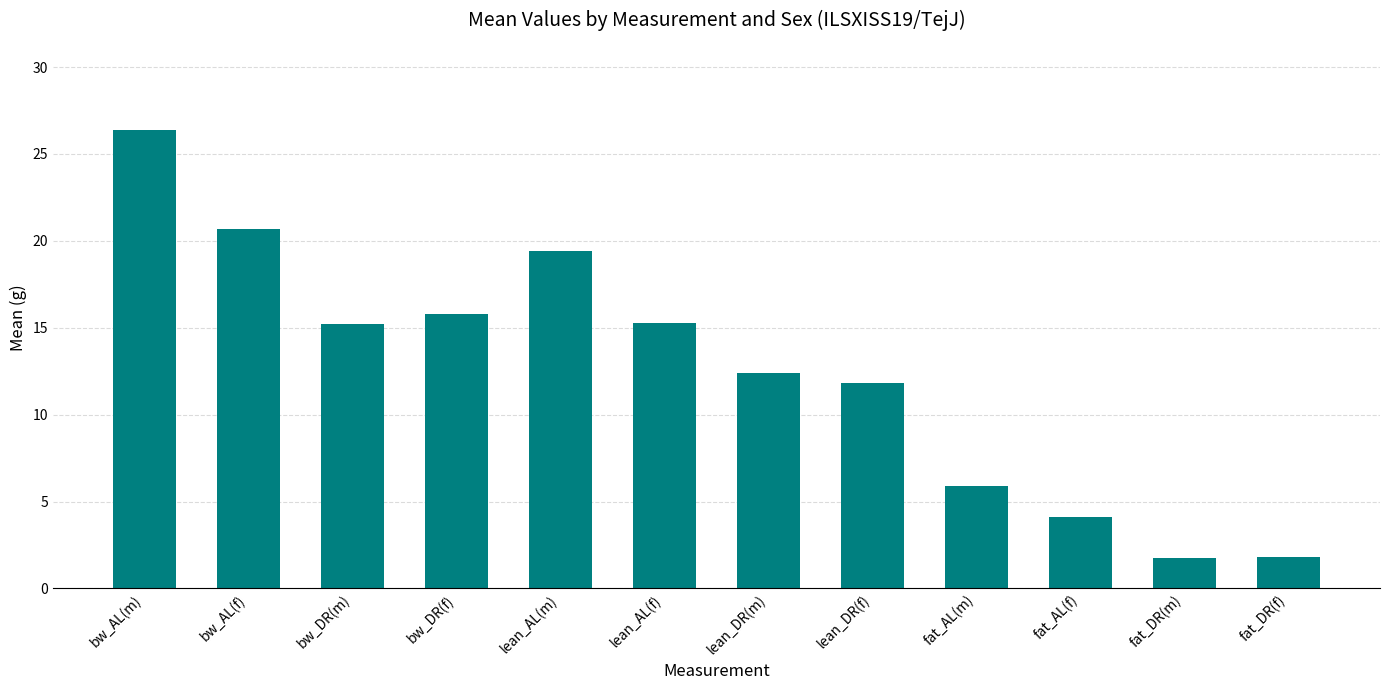

What is the label of the 12th bar from the left?

fat_DR(f)